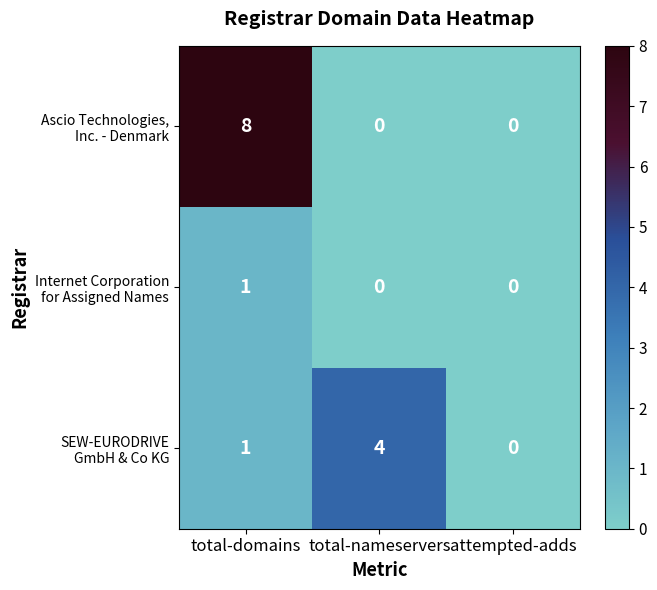

Count the number of data series in this chart.

3